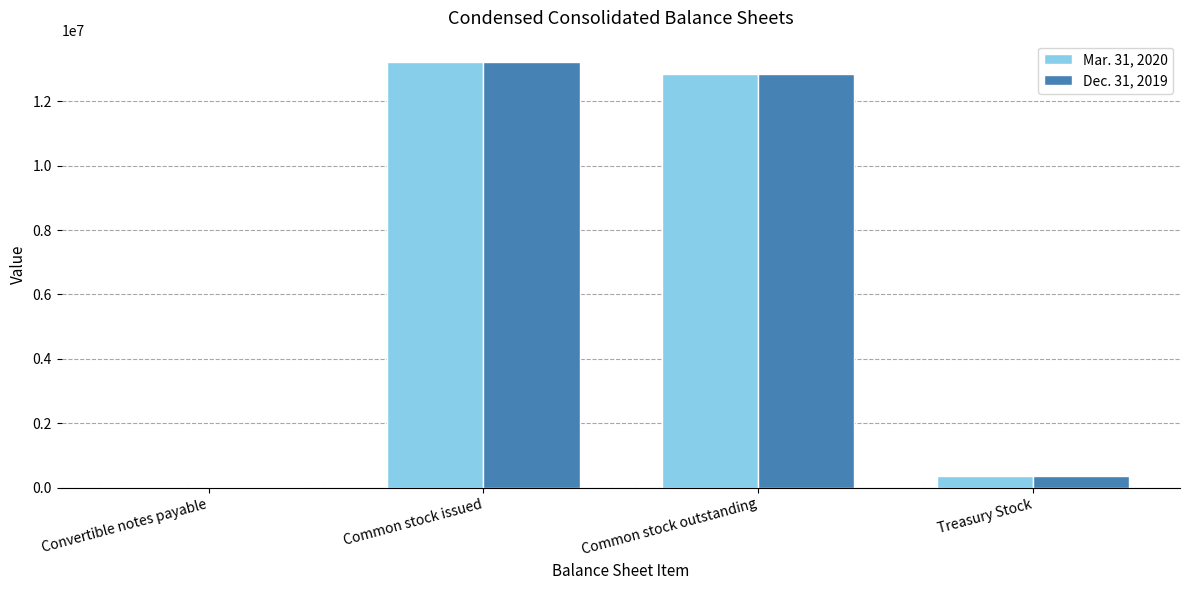

Where is Dec. 31, 2019 nearest to the value 6627448?

Common stock outstanding